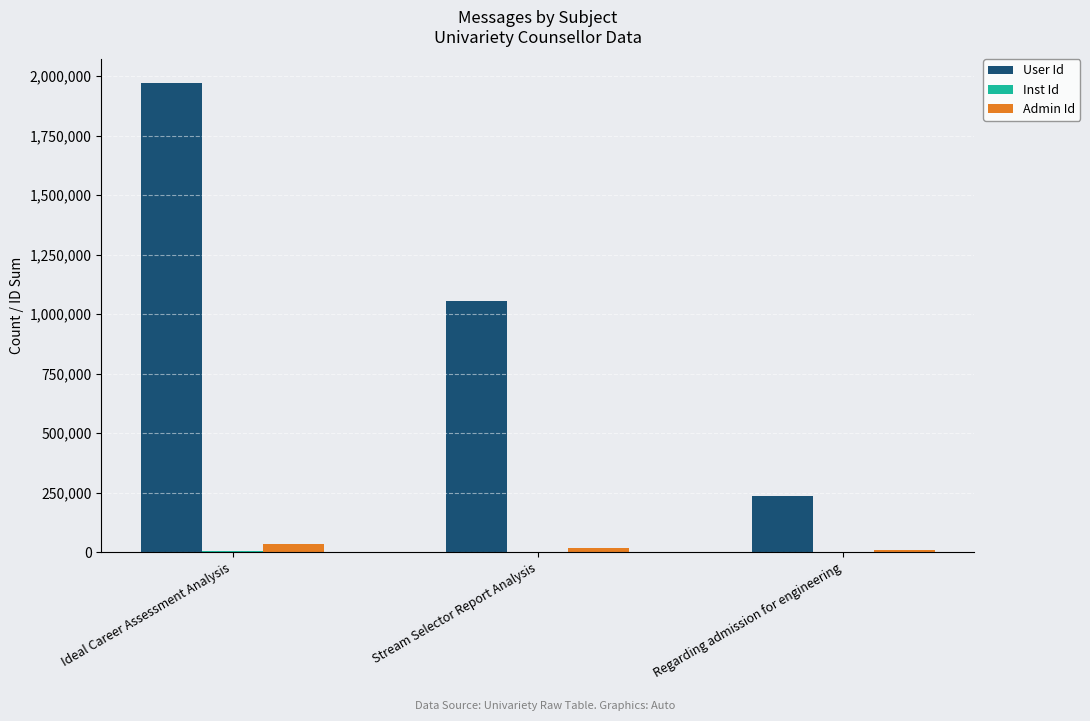

Does the chart contain stacked bars?

No